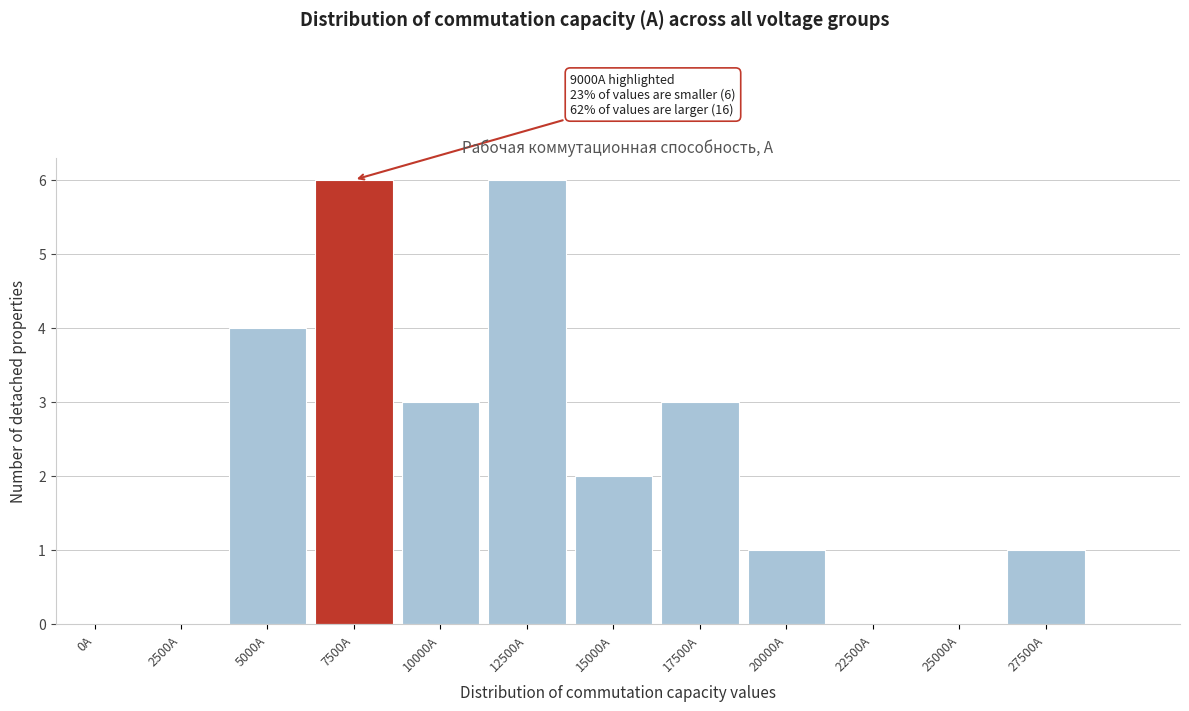

Reading right to left, list all the values displayed in this chart.

27500А=1	25000А=0	22500А=0	20000А=1	17500А=3	15000А=2	12500А=6	10000А=3	7500А=6	5000А=4	2500А=0	0А=0